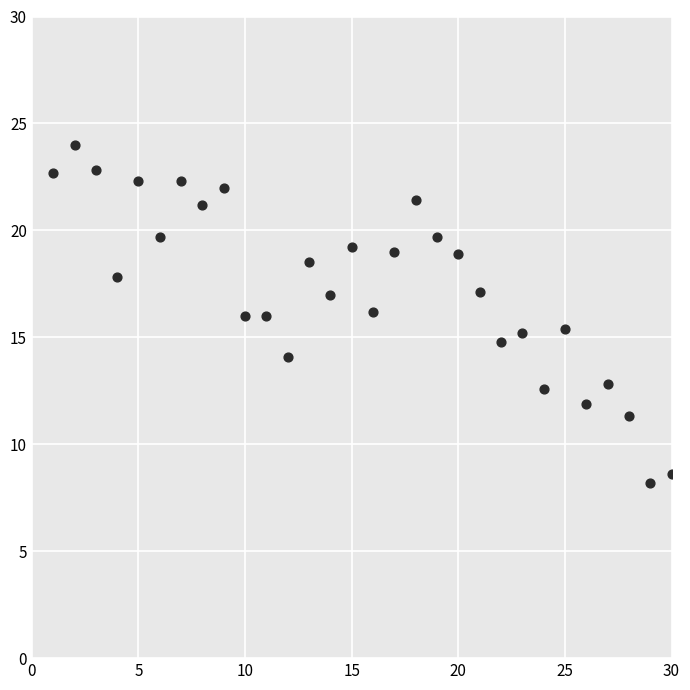

What is the range of X values (max minus min)?

29.0